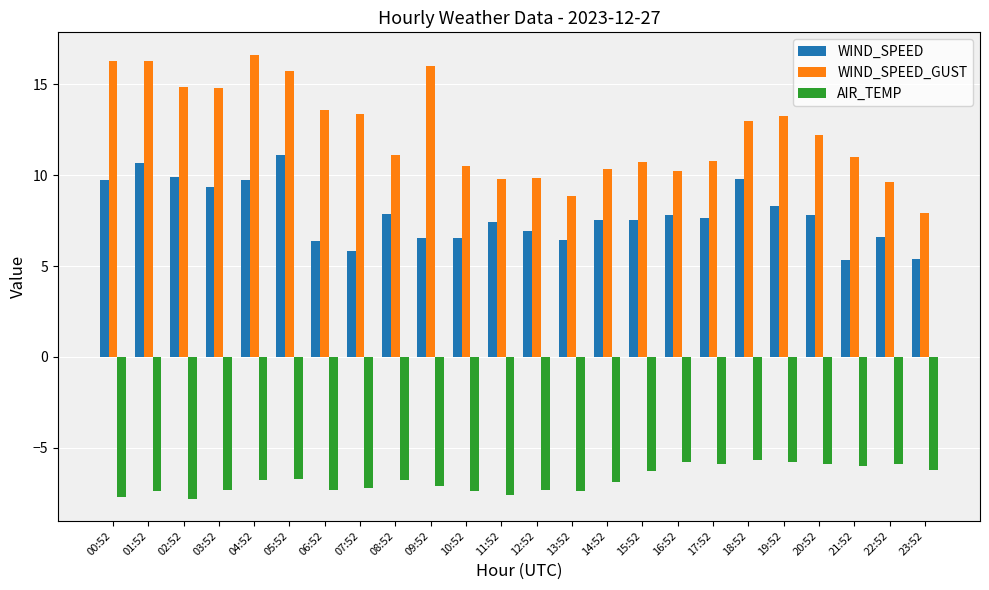

List the series in order of their overall mean, lowest first.

AIR_TEMP, WIND_SPEED, WIND_SPEED_GUST